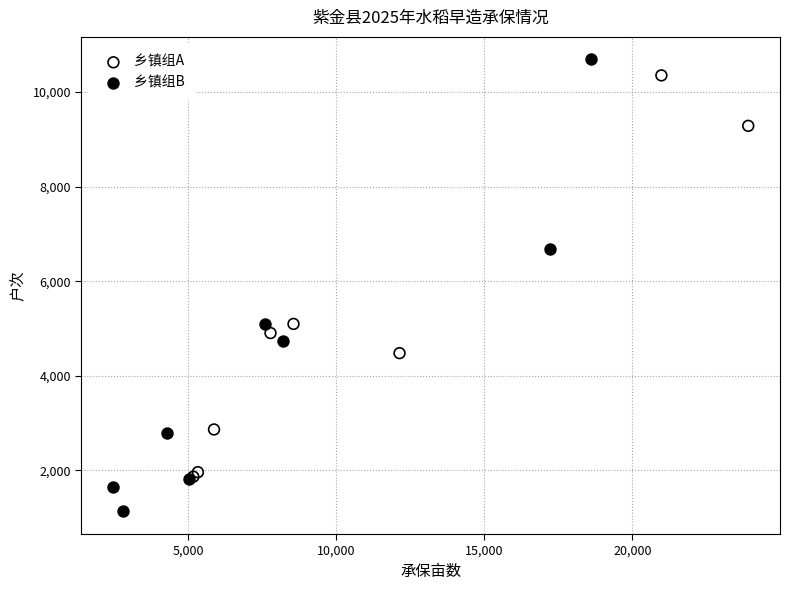

Which series has the largest Y range (max minus min)?

乡镇组B